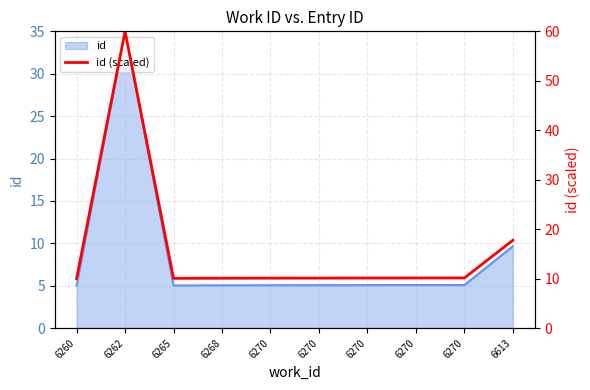

How many interior local peaks (higher than both neighbors) does the data have?

1